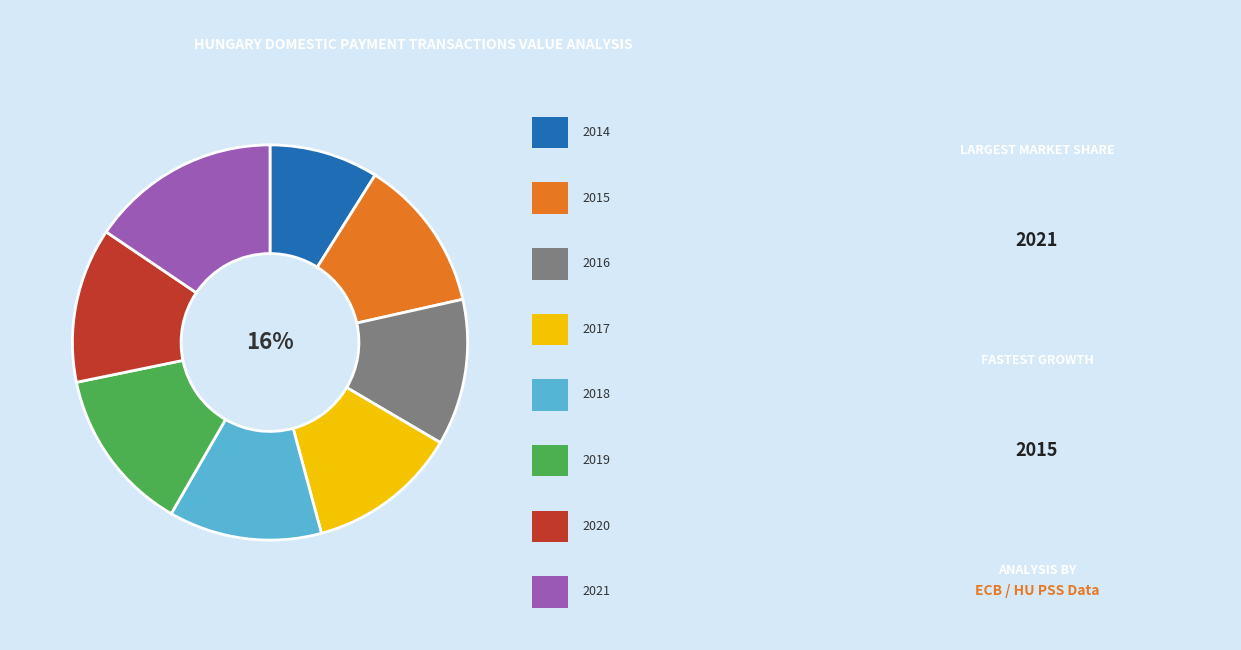

True or false: 2016 accounts for 12% of the total.

True